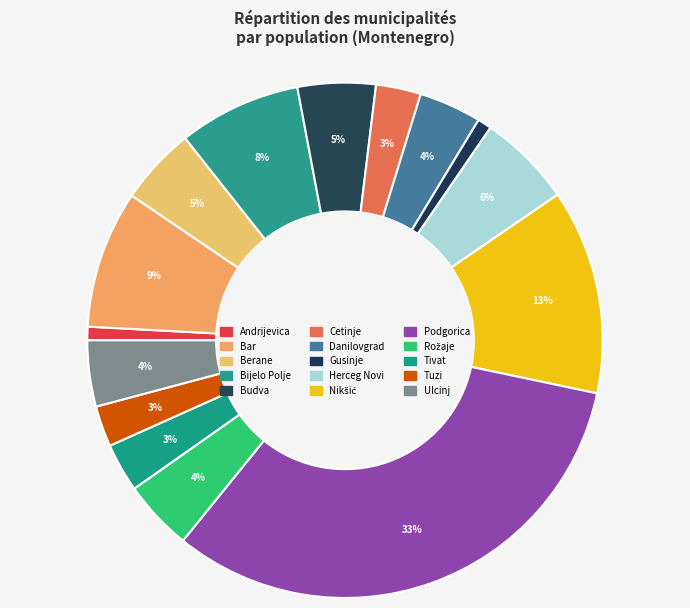

Count the number of slices in the pie.

15